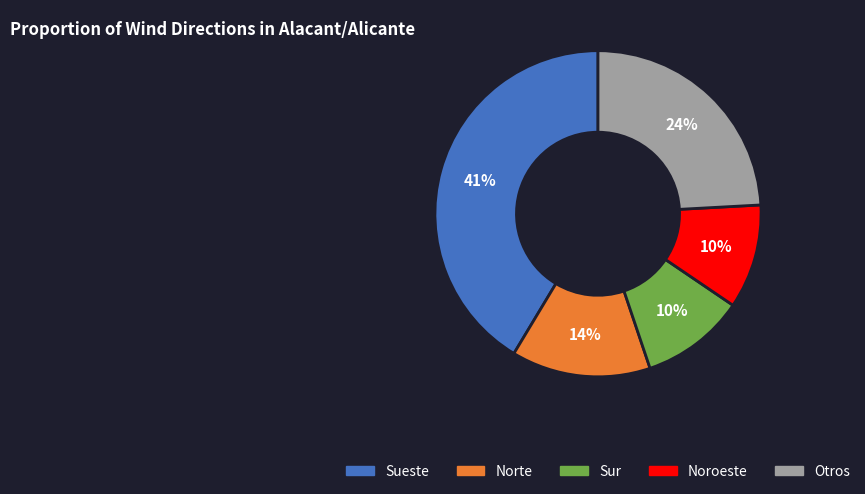

Does any single category account for the majority?

No